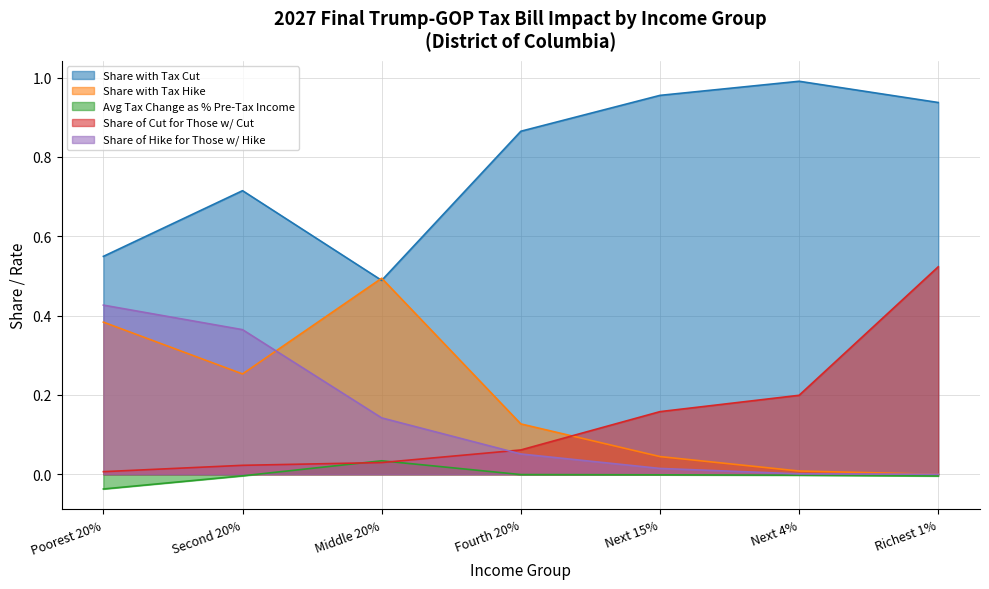

Reading left to right, transcribe all the data shown in this chart.

Share with Tax Cut: Poorest 20%=0.5	Second 20%=0.7	Middle 20%=0.5	Fourth 20%=0.9	Next 15%=1.0	Next 4%=1.0	Richest 1%=0.9
Share with Tax Hike: Poorest 20%=0.4	Second 20%=0.3	Middle 20%=0.5	Fourth 20%=0.1	Next 15%=0.0	Next 4%=0.0	Richest 1%=0.0
Avg Tax Change as % Pre-Tax Income: Poorest 20%=-0.0	Second 20%=-0.0	Middle 20%=0.0	Fourth 20%=-0.0	Next 15%=-0.0	Next 4%=-0.0	Richest 1%=-0.0
Share of Cut for Those w/ Cut: Poorest 20%=0.0	Second 20%=0.0	Middle 20%=0.0	Fourth 20%=0.1	Next 15%=0.2	Next 4%=0.2	Richest 1%=0.5
Share of Hike for Those w/ Hike: Poorest 20%=0.4	Second 20%=0.4	Middle 20%=0.1	Fourth 20%=0.1	Next 15%=0.0	Next 4%=0.0	Richest 1%=0.0